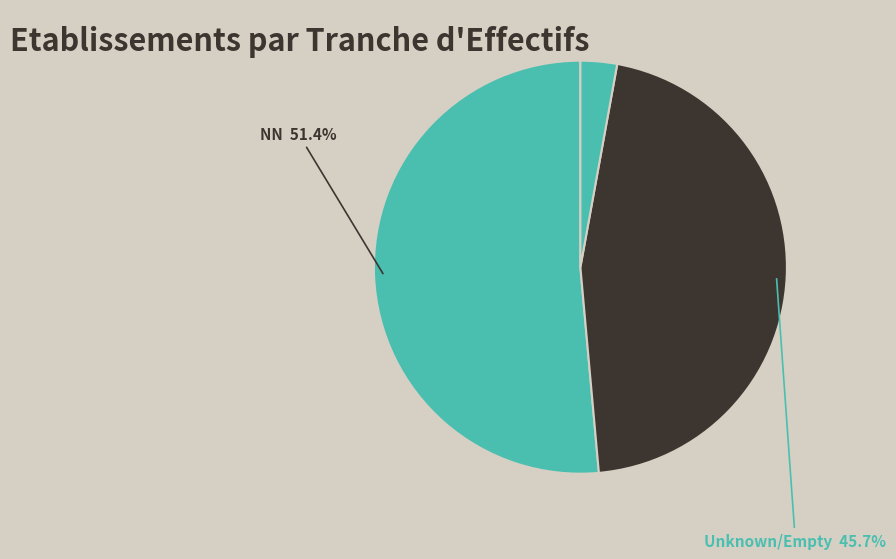

Count the number of slices in the pie.

3